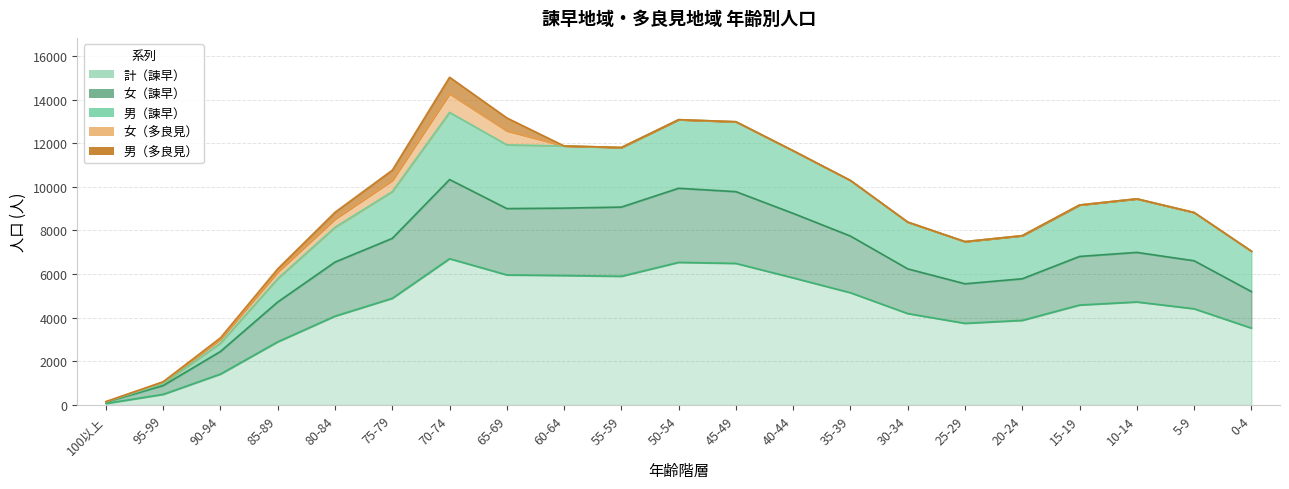

Which category has the lowest value across all series?

100以上